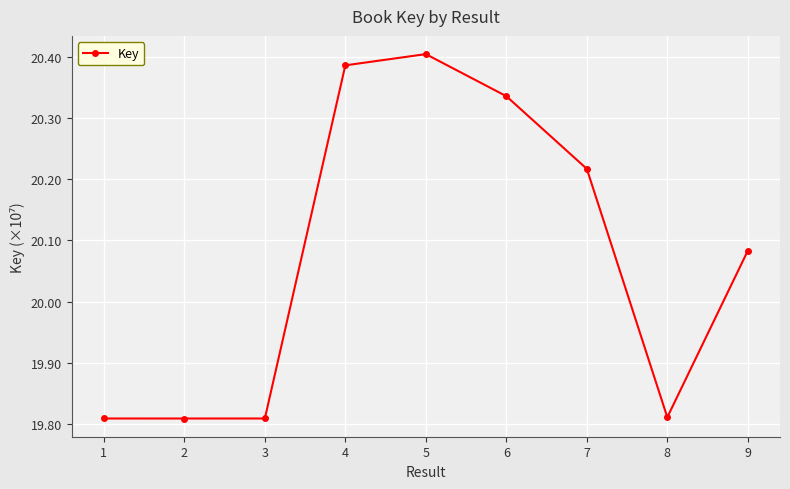

Which category has the highest value across all series?

5